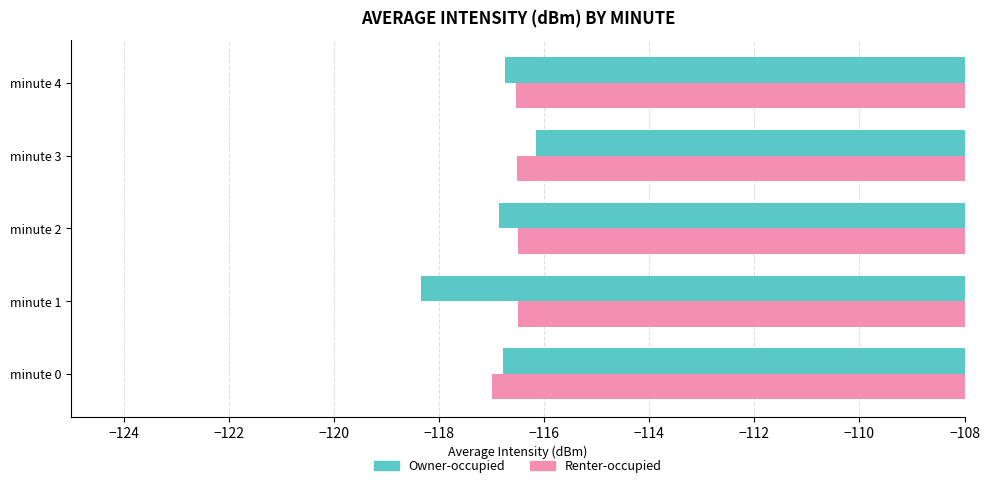

At which category is the sum across all series the highest?

minute 3